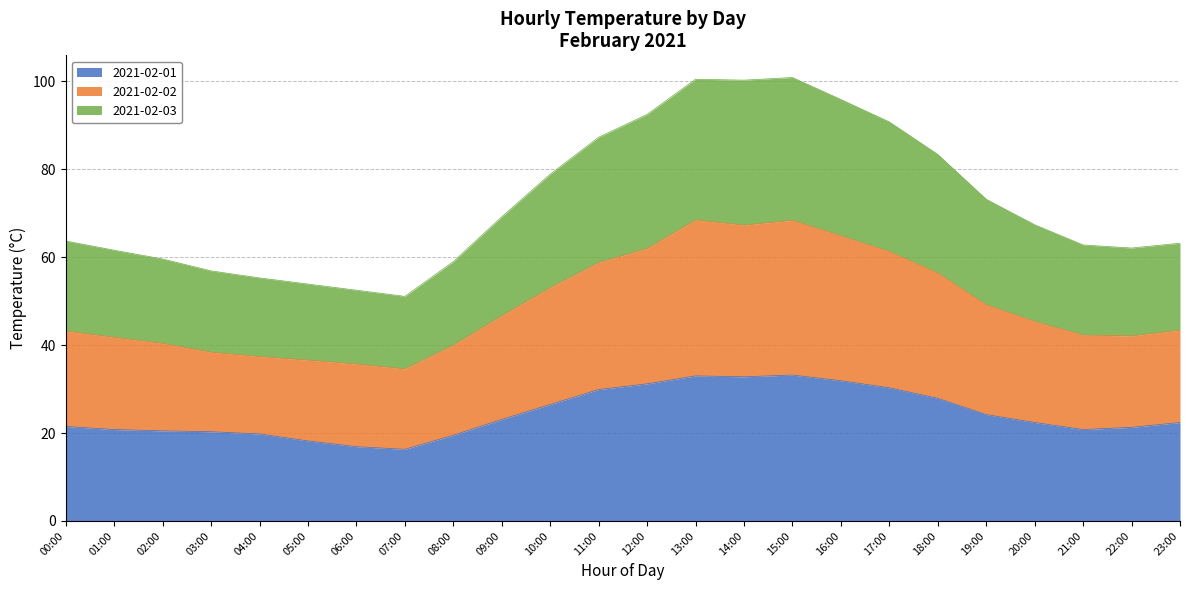

What is the total value across all series at 02:00?

59.6